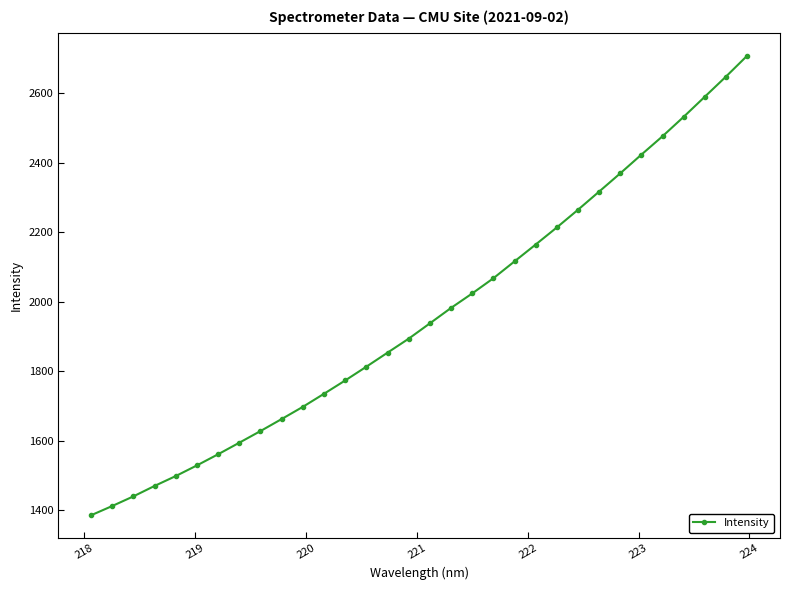

True or false: there are more than 2 points higher than both neighbors.

False